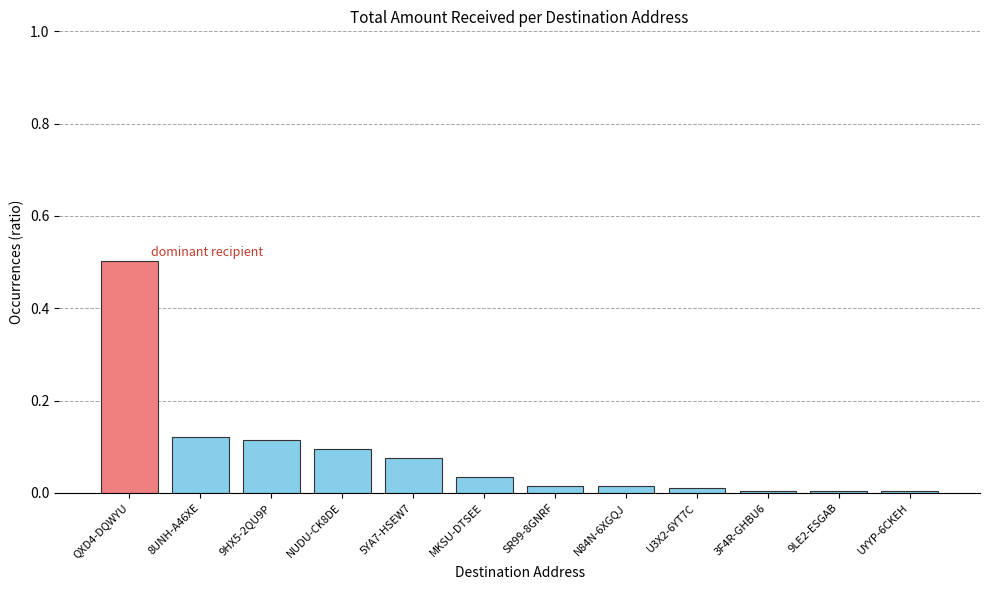

What position from the right is SR99-8GNRF?

6